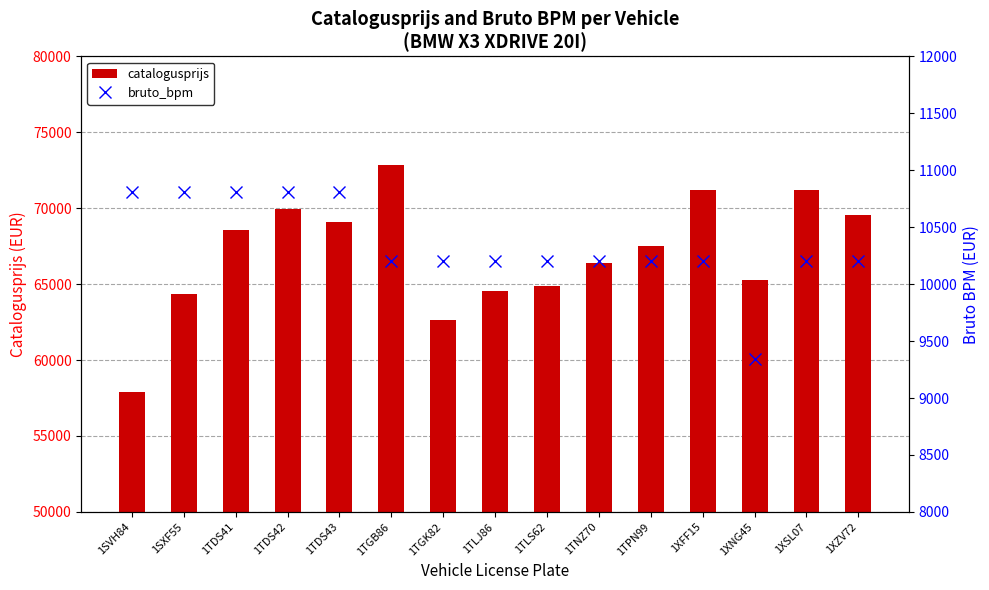

Is the value of catalogusprijs at 1TGB86 greater than the value of bruto_bpm at 1TDS42?

Yes